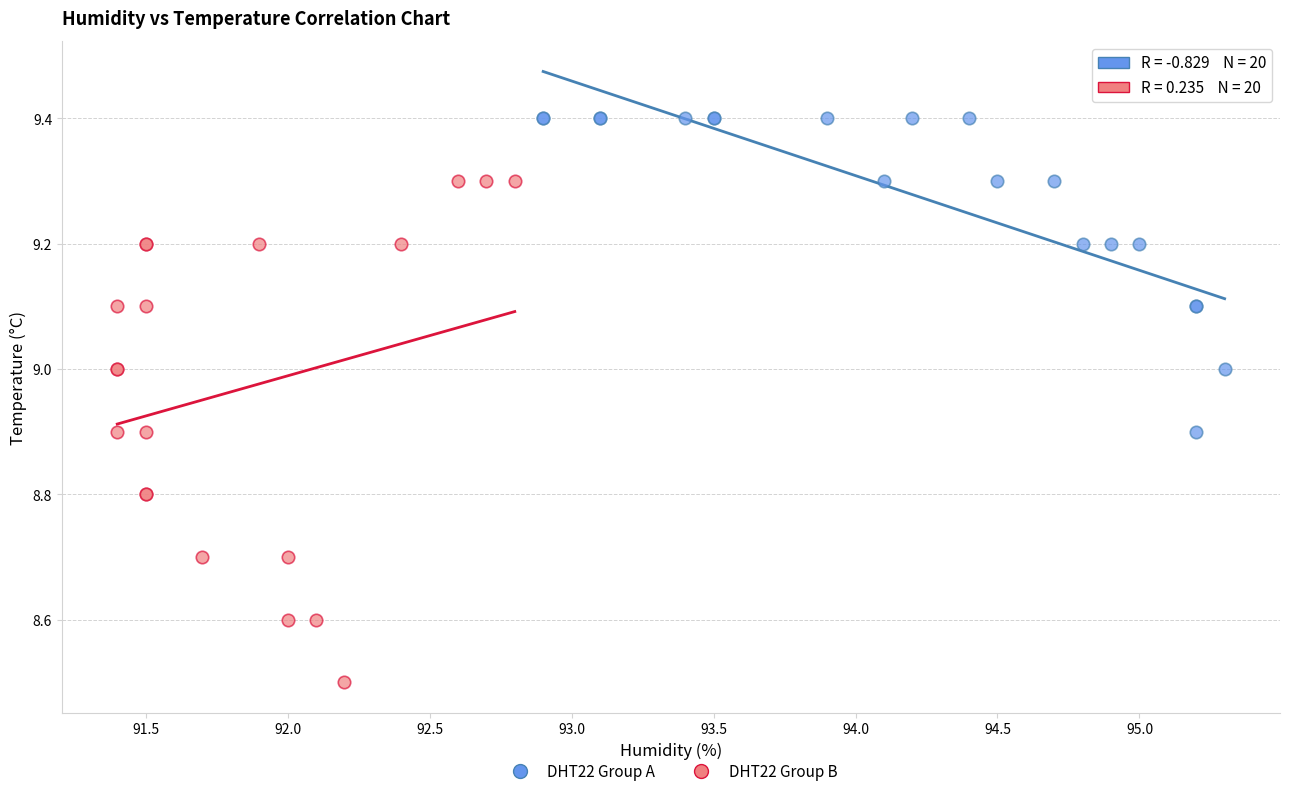

Which series has the largest Y range (max minus min)?

DHT22 Group B